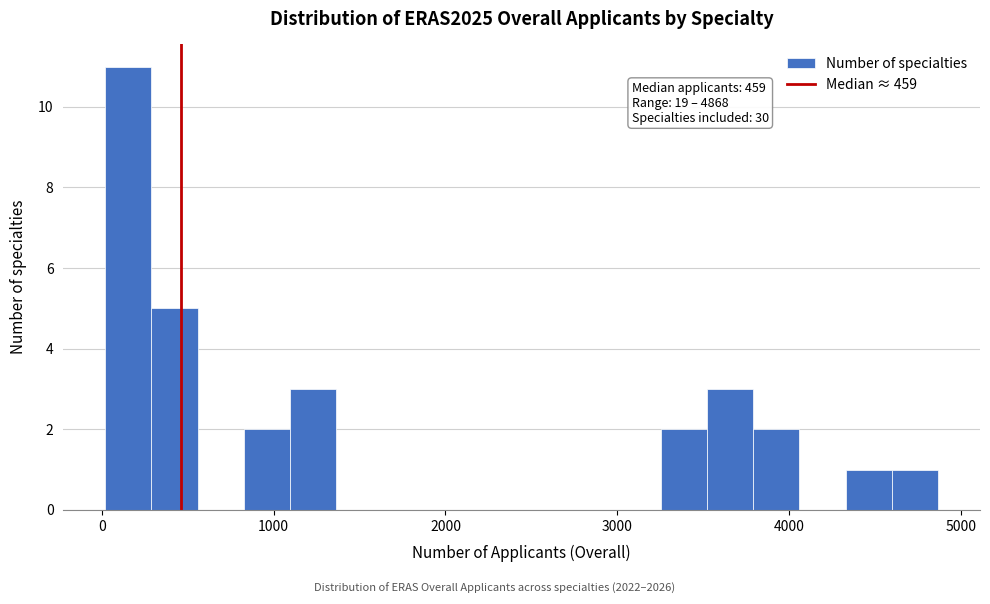

Read against the x-axis, roughly where is the centre of the tallest bar?

200